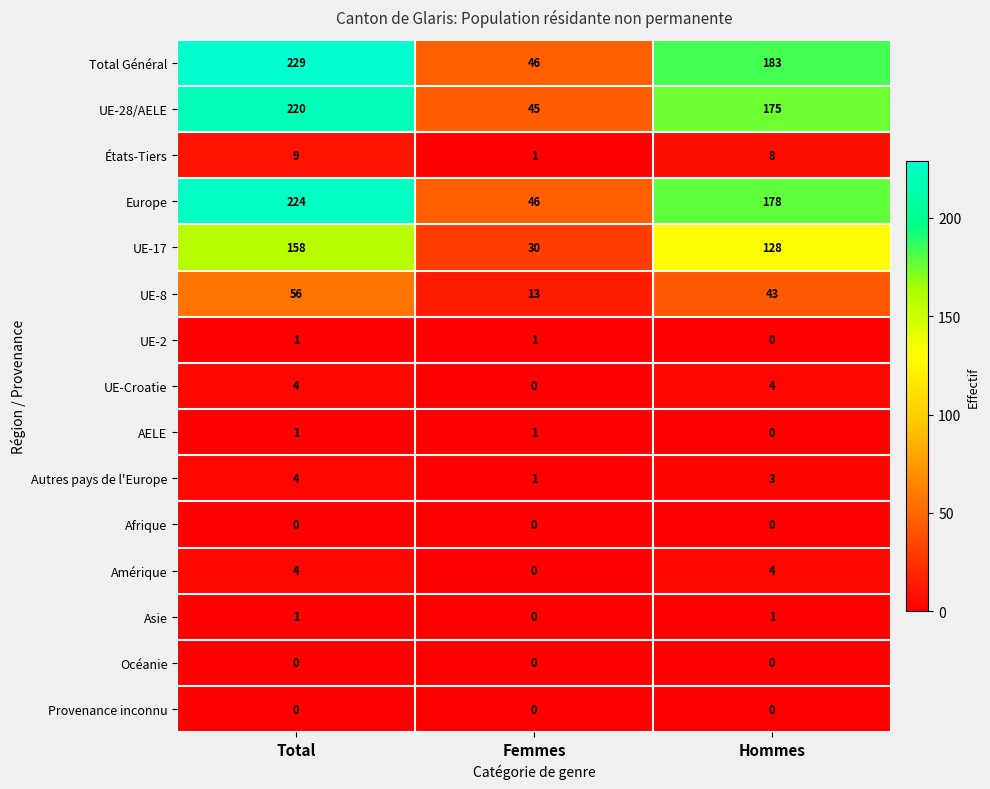

Which category has the highest value across all series?

Total